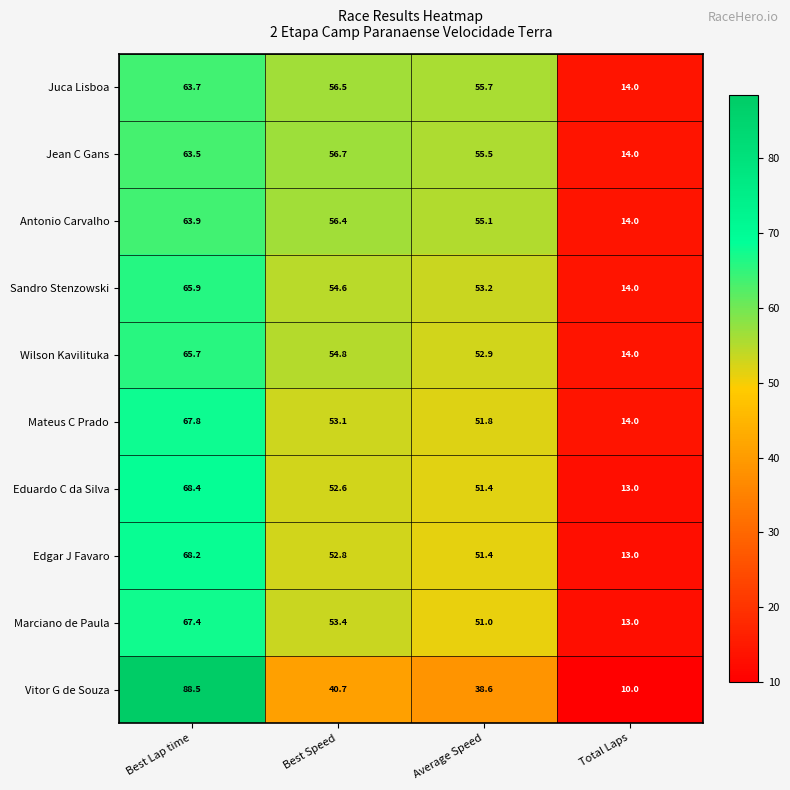

Which series has the largest range (max minus min)?

Vitor G de Souza